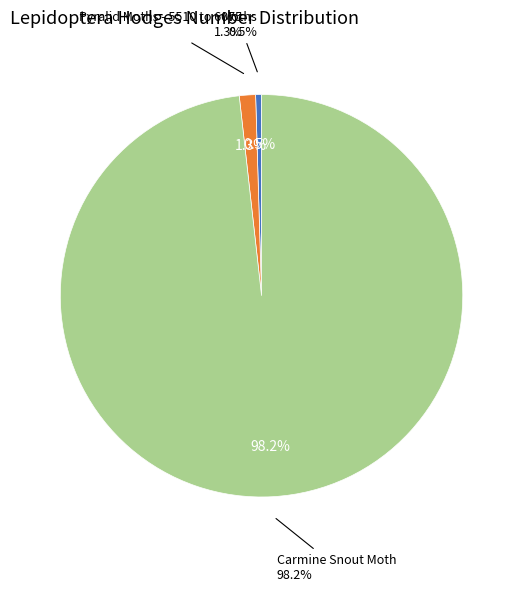

Rank the categories by value from lowest to highest.

Moths, Pyralid Moths - 5510 to 6075, Carmine Snout Moth